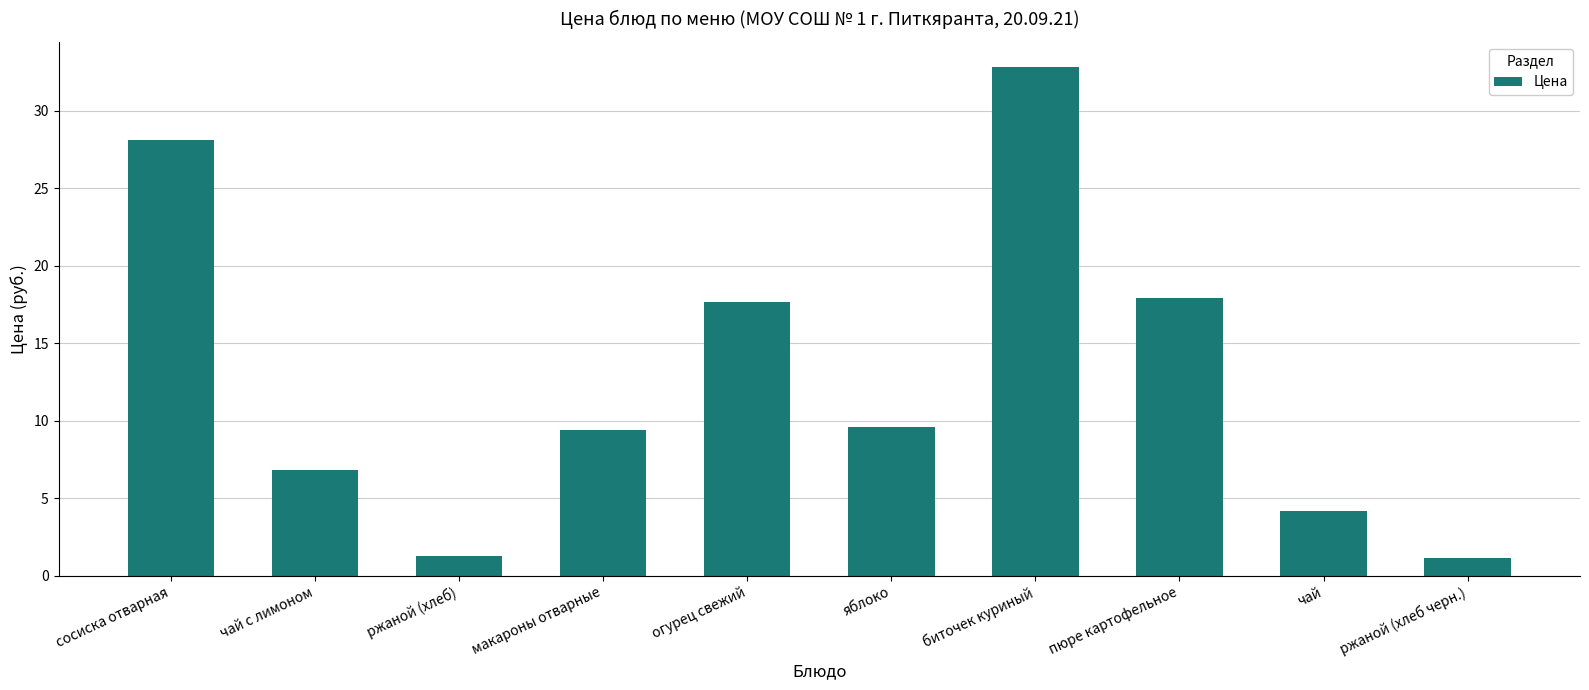

What is the difference between the second highest and minimum values?

27.0